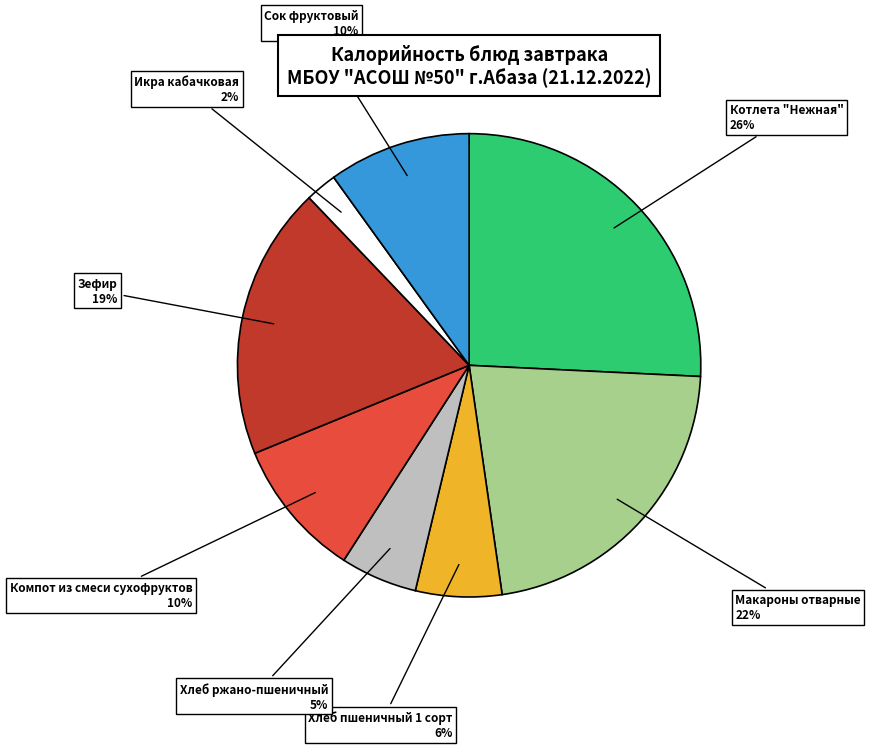

Does any single category account for the majority?

No